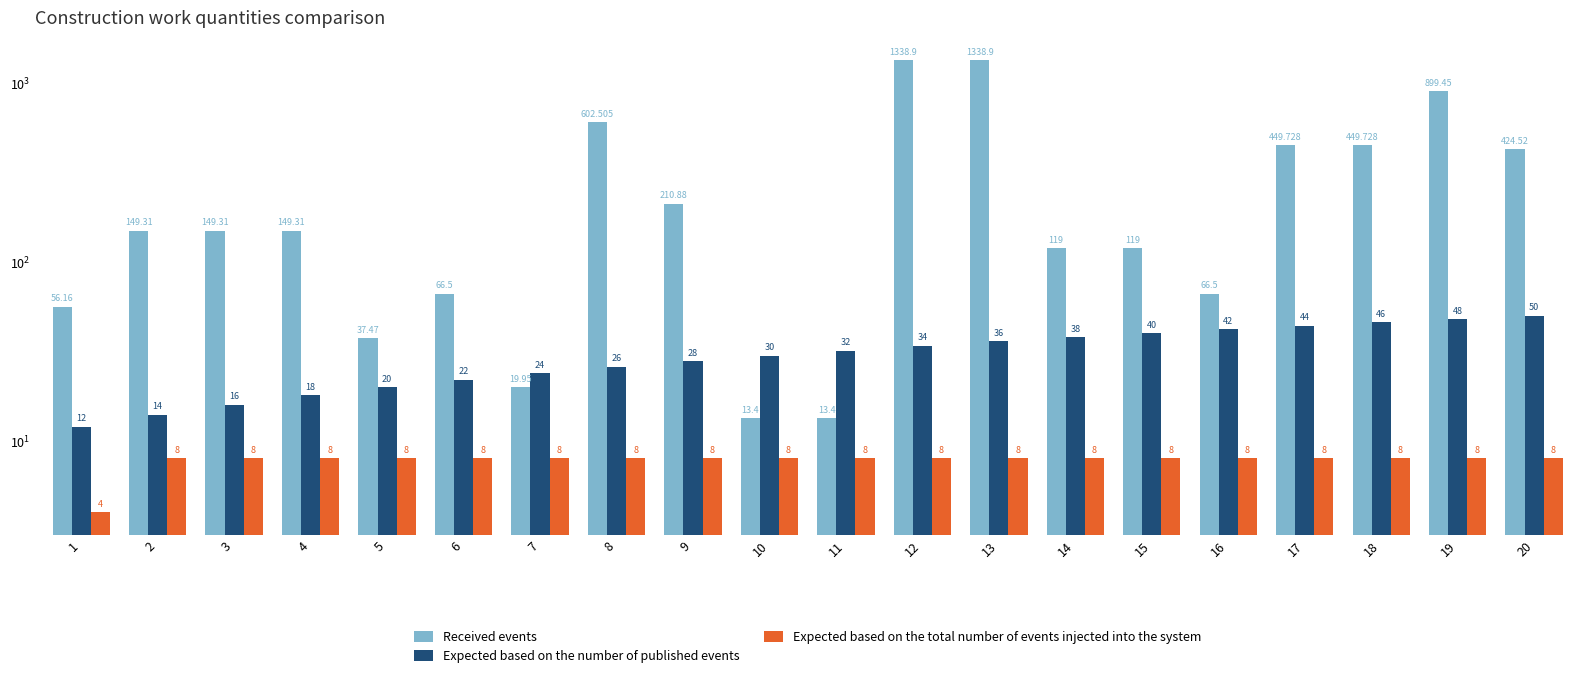

Rank the categories by Expected based on the total number of events injected into the system value from highest to lowest.

2, 3, 4, 5, 6, 7, 8, 9, 10, 11, 12, 13, 14, 15, 16, 17, 18, 19, 20, 1